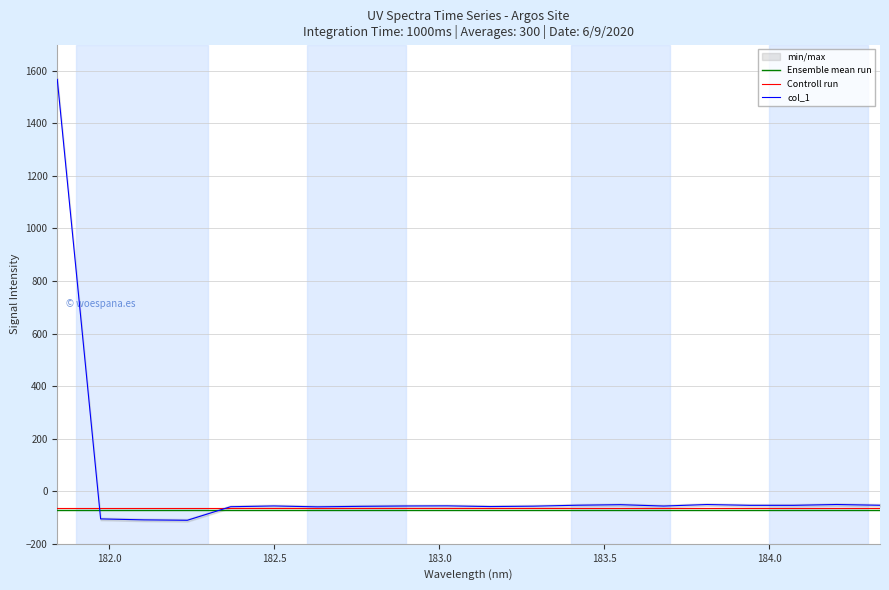

What is the difference between the maximum and minimum values?

1677.8